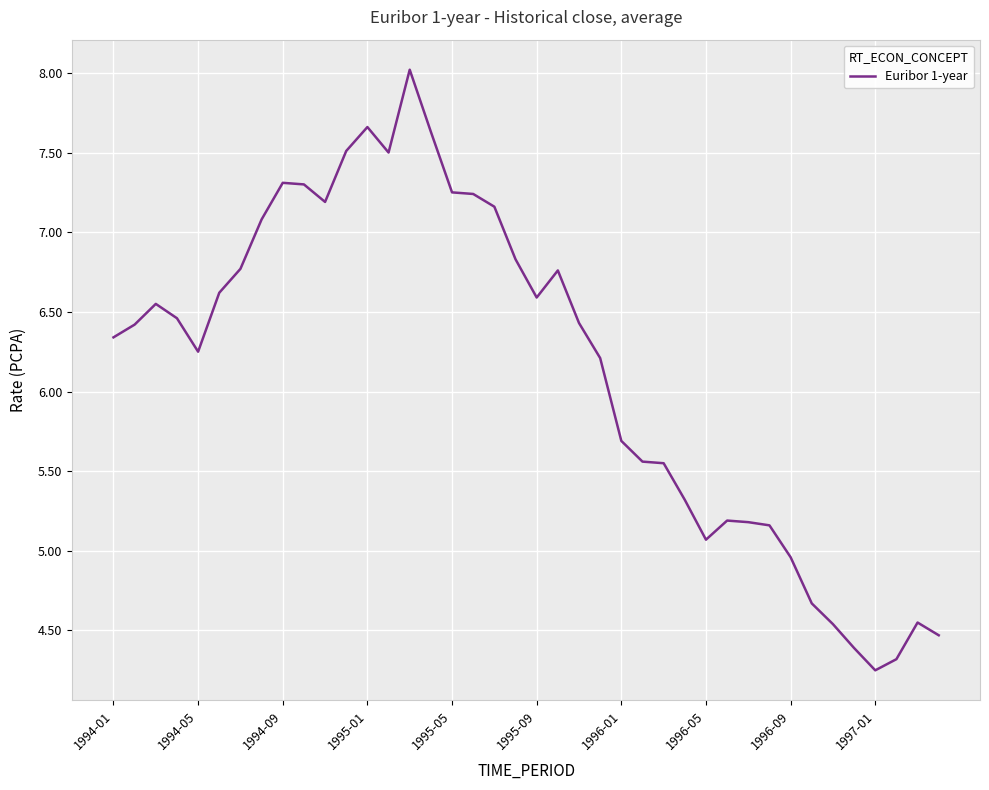

Does the chart display data point markers on the line(s)?

No